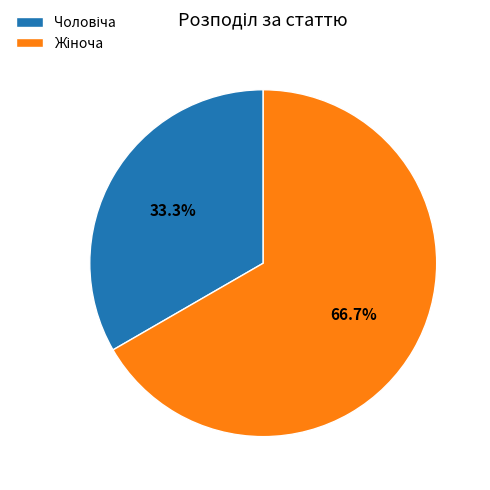

Is there a majority slice in this chart?

Yes